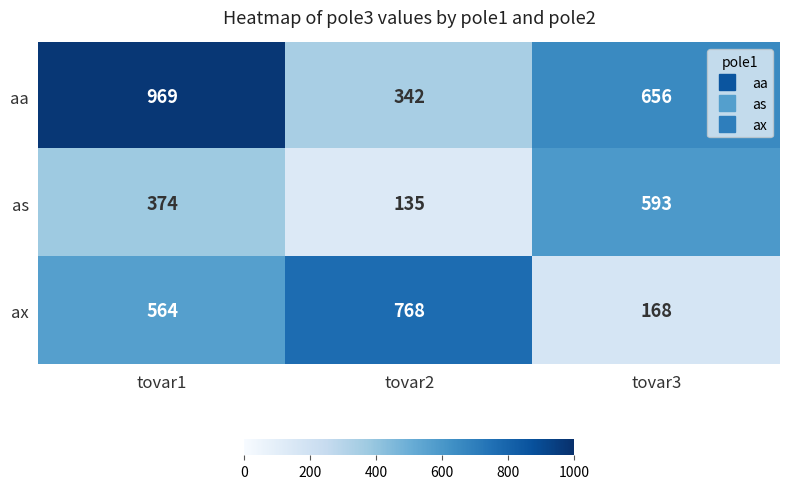

The value of as at tovar2 is 135. True or false?

True